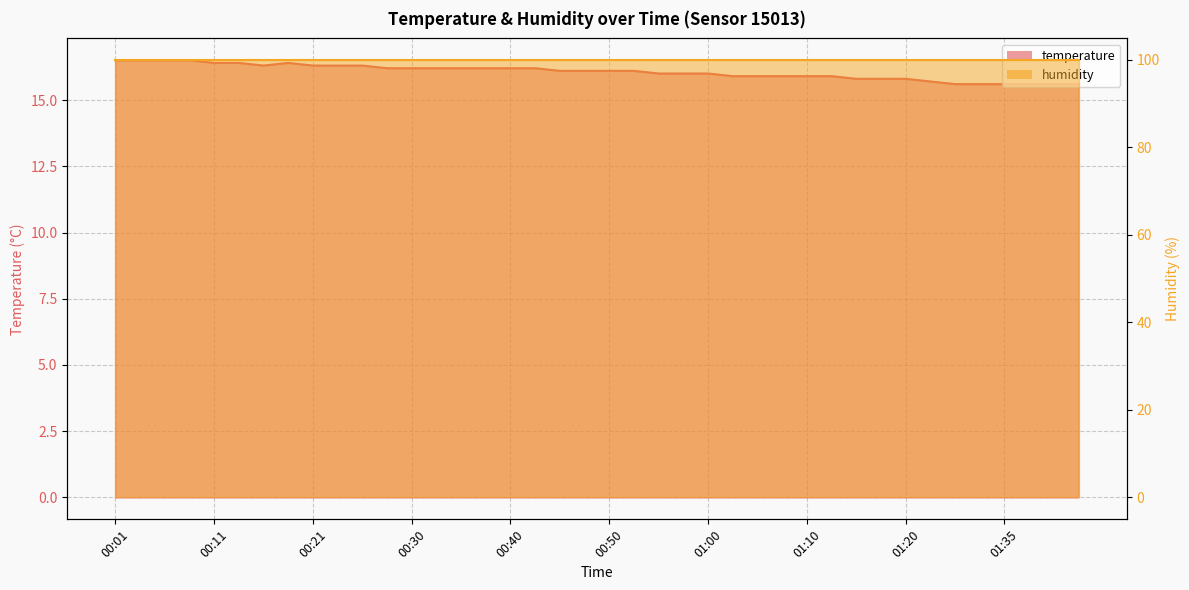

What is the label of the 18th point from the left?

00:43